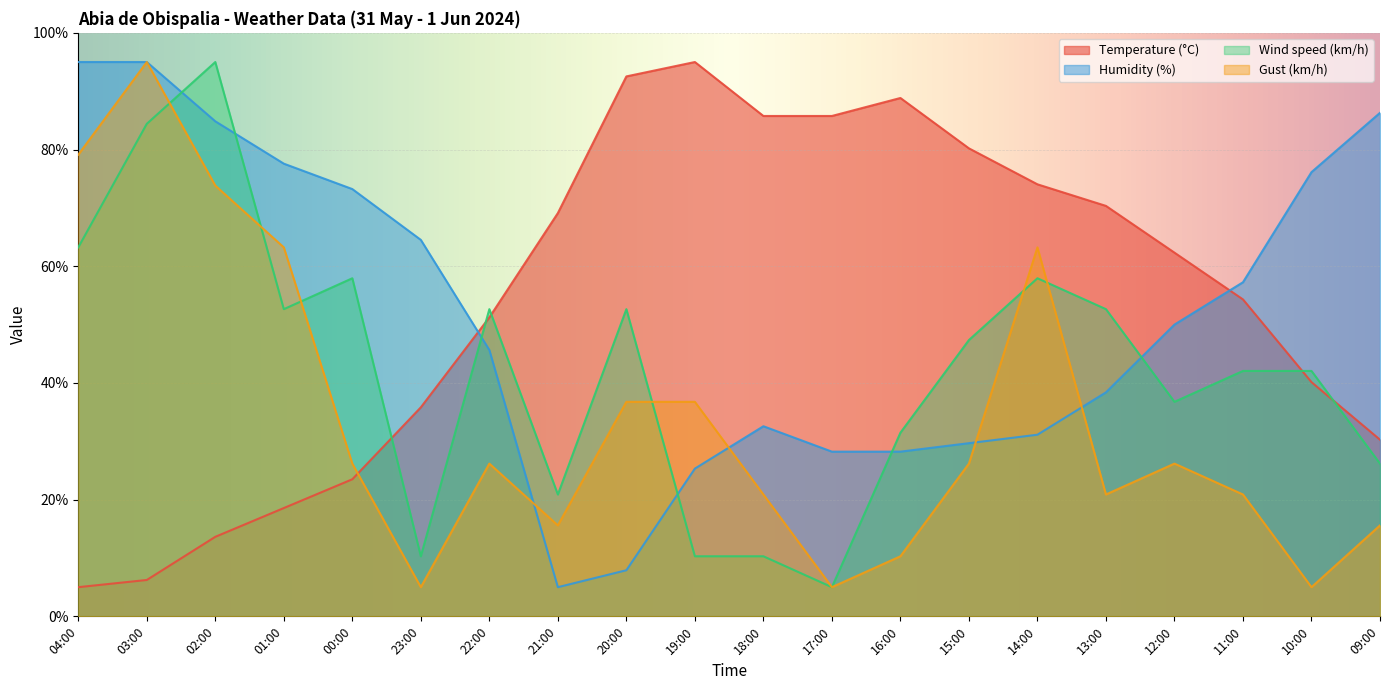

Which series ends up on top after the final intersection of Humidity (%) and Wind speed (km/h)?

Humidity (%)